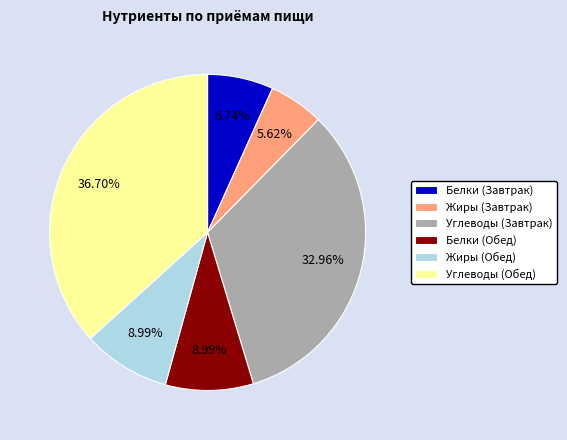

Does Жиры (Обед) account for over 50% of the chart?

No